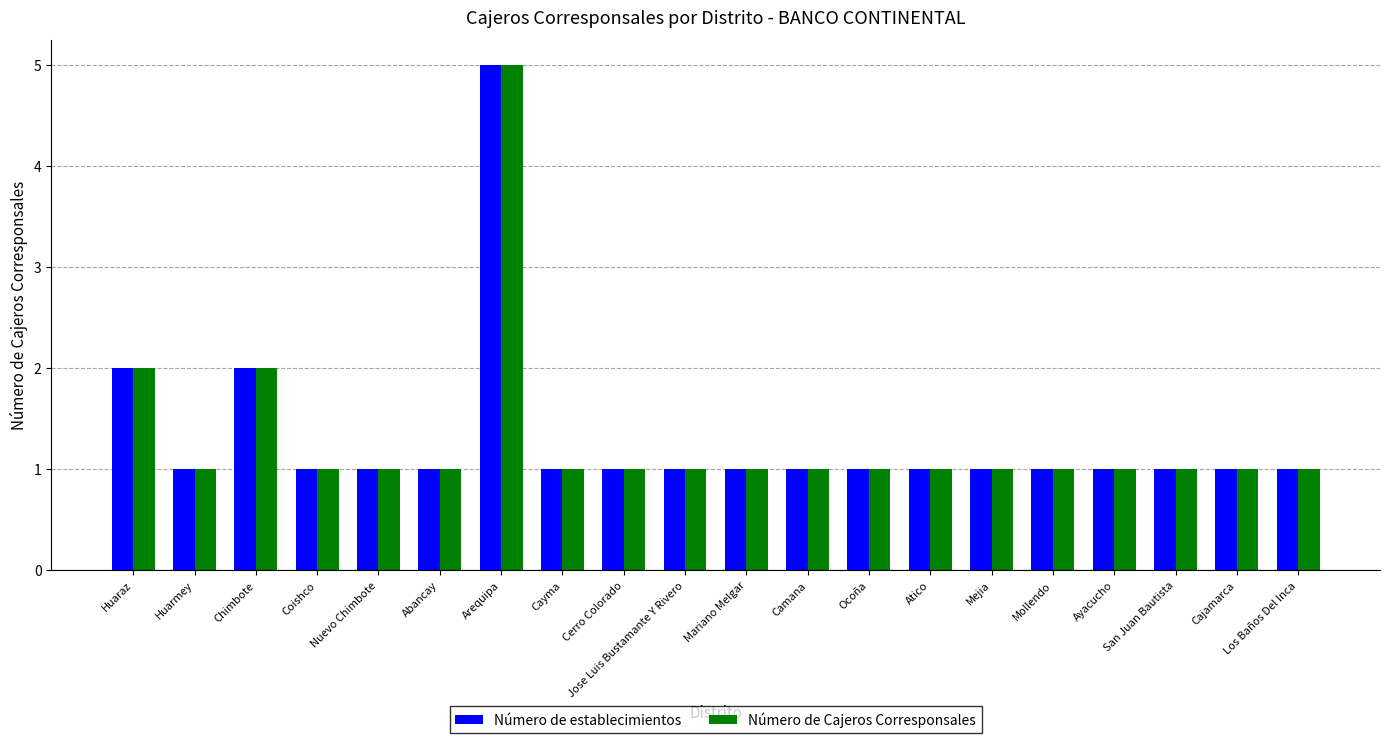

How many groups of bars are there?

20